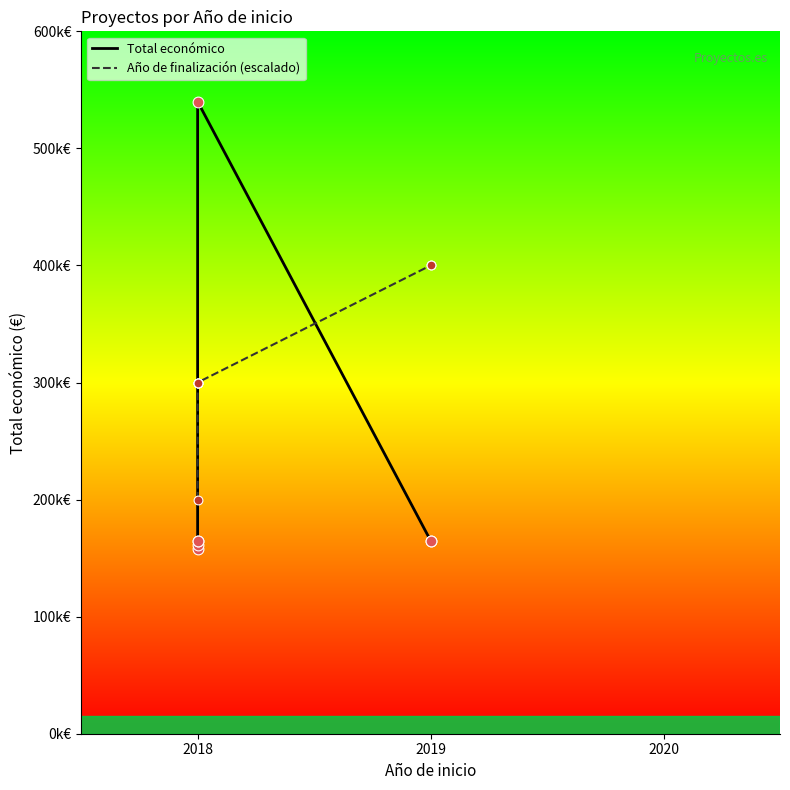

What is the total value across all series at 2019?

564995